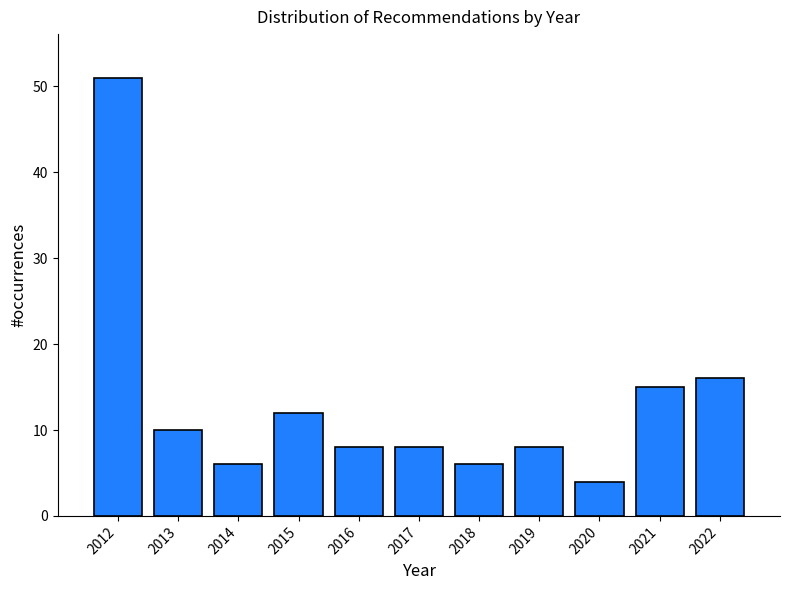

Over which range of the x-axis is the bar tallest?

2011.5 to 2012.5